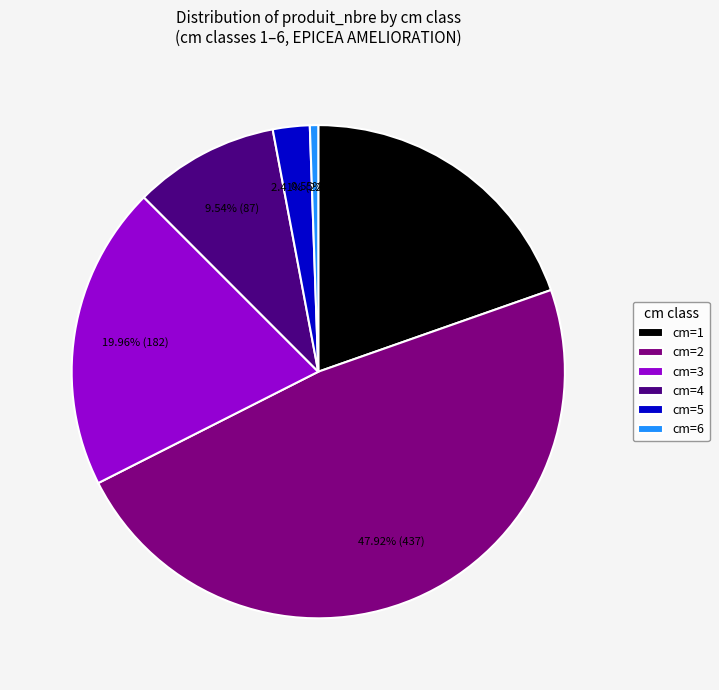

Is the sum of cm=1 and cm=5 greater than half?

No